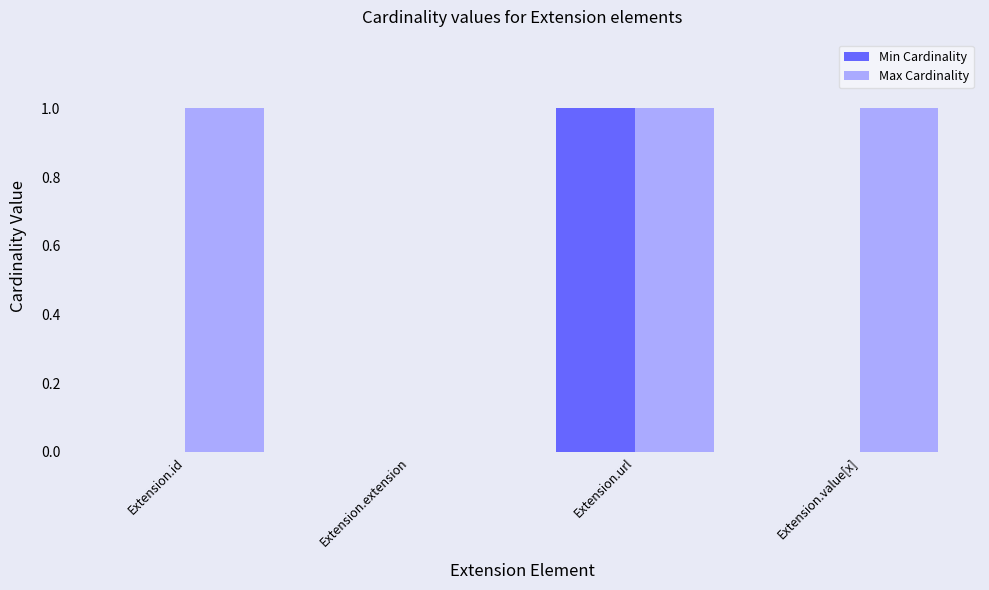

Is it true that Max Cardinality equals 1 at Extension.url?

True